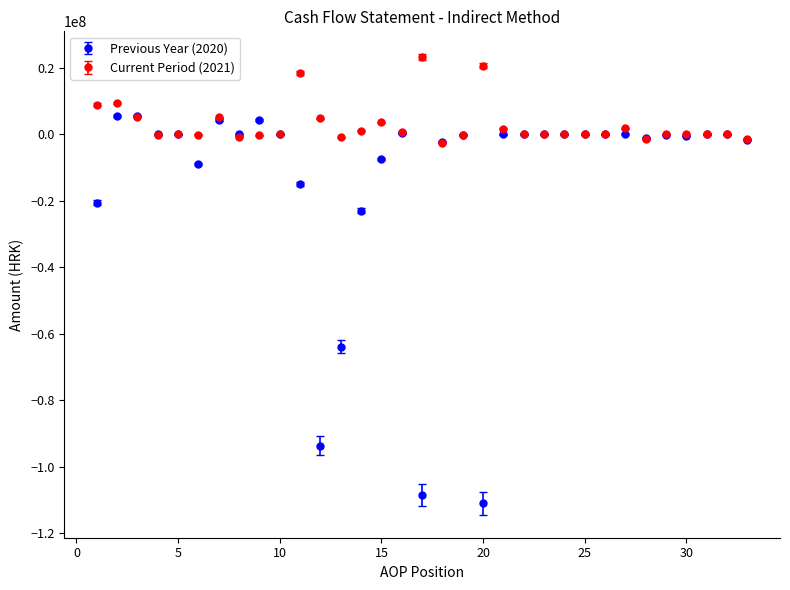

Which series has the largest total across all categories?

Current Period (2021)